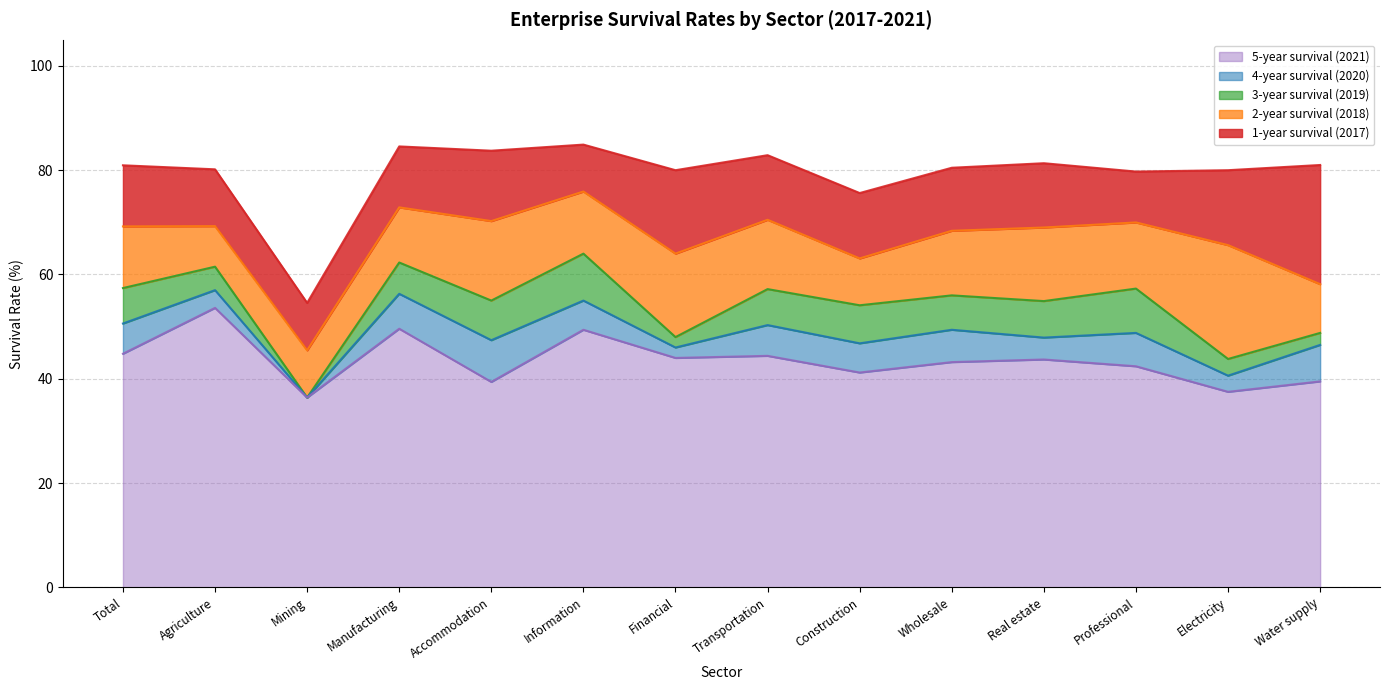

The 4-year survival (2020) series shows 31.4 at Financial. True or false?

False